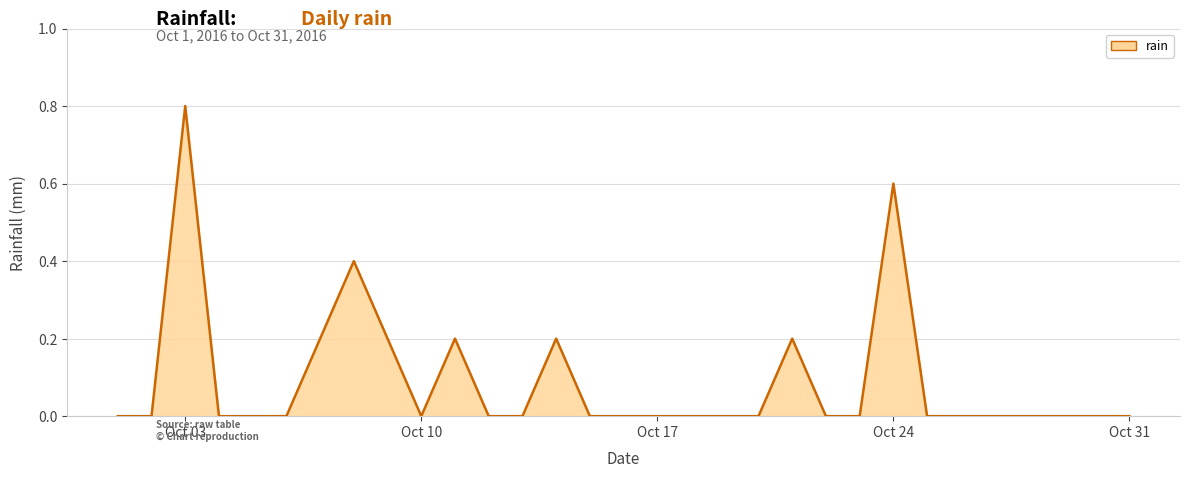

Count the values in the range 0 to 1.

31